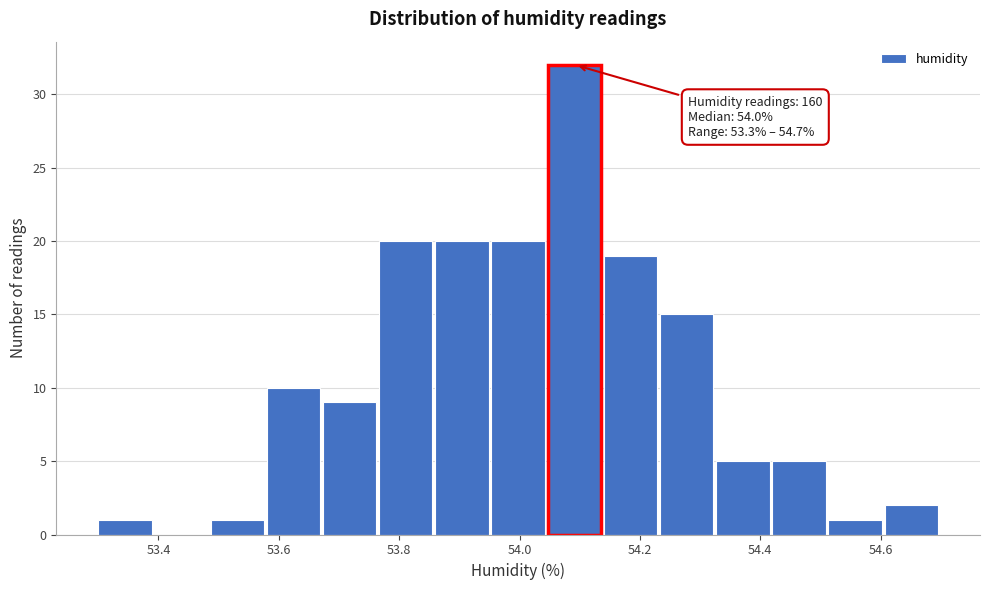

Over which range of the x-axis is the bar tallest?

54.04 to 54.14